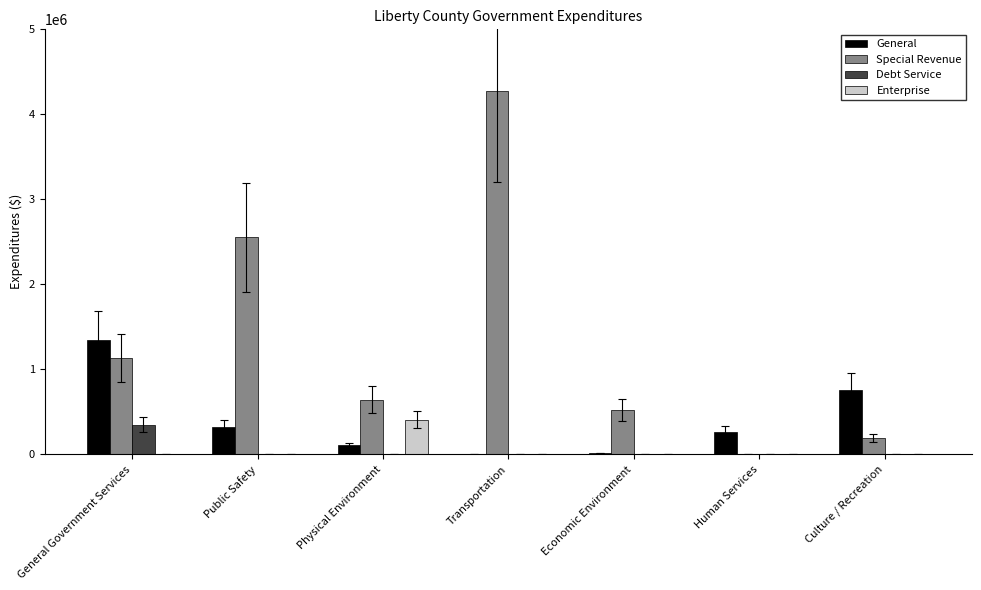

Which series has the largest total across all categories?

Special Revenue